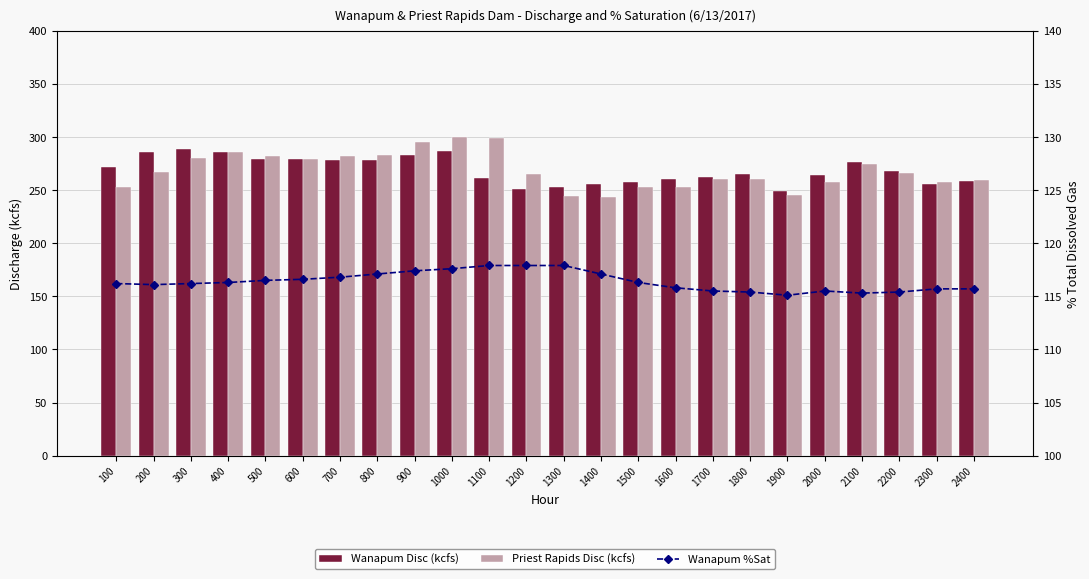

Which has a higher value, 900 or 400?

400